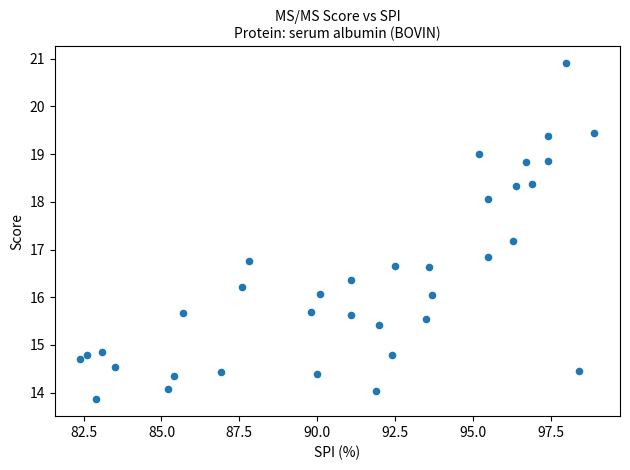

What is the range of X values (max minus min)?

16.5